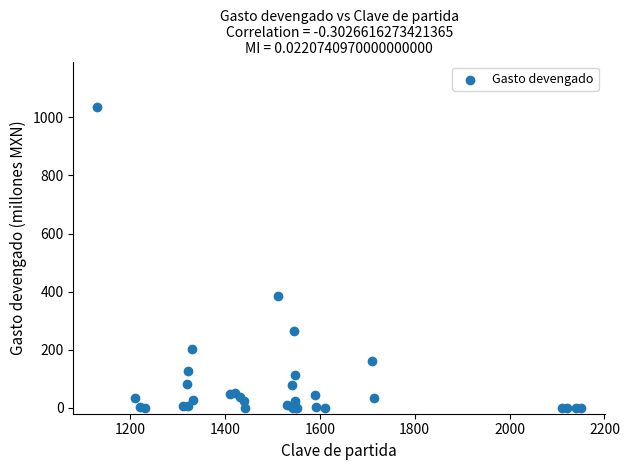

What Y value in the scatter plot is closest to 517?

385.2